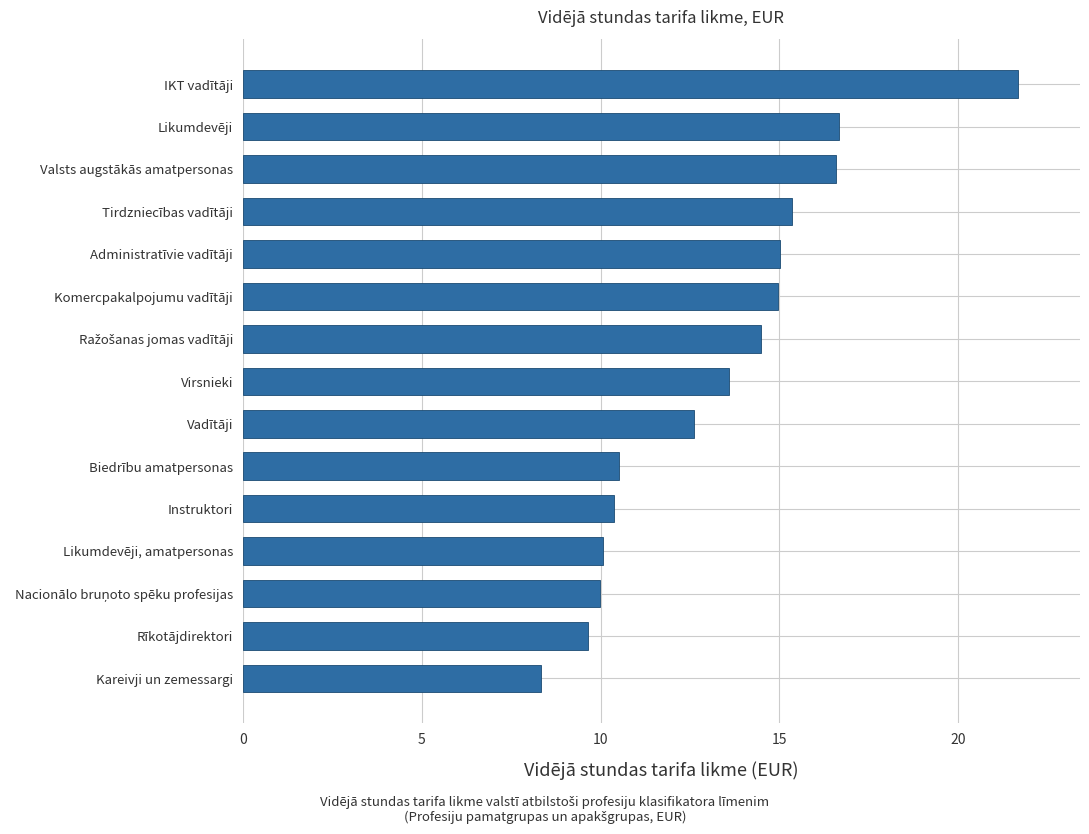

Is it true that the value at Valsts augstākās amatpersonas is 8.5?

False